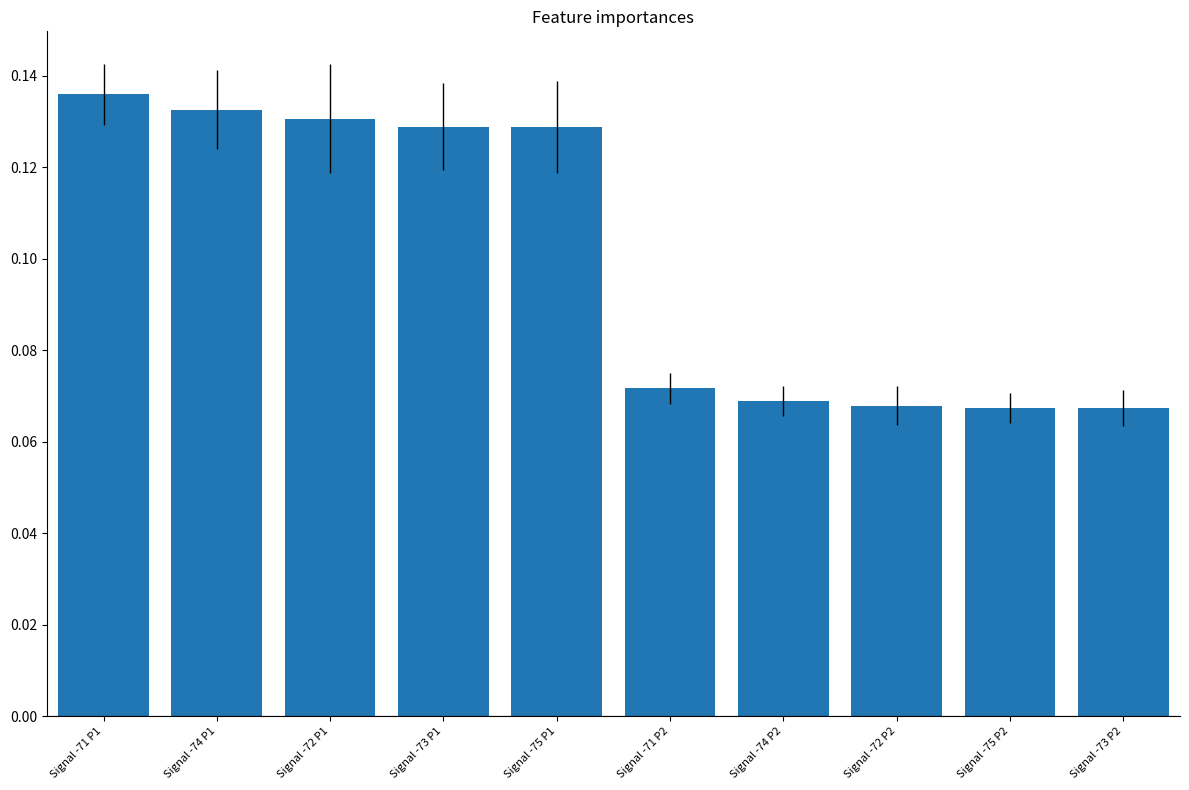

What is the sum of the values at Signal -71 P1 and Signal -75 P1?

0.3